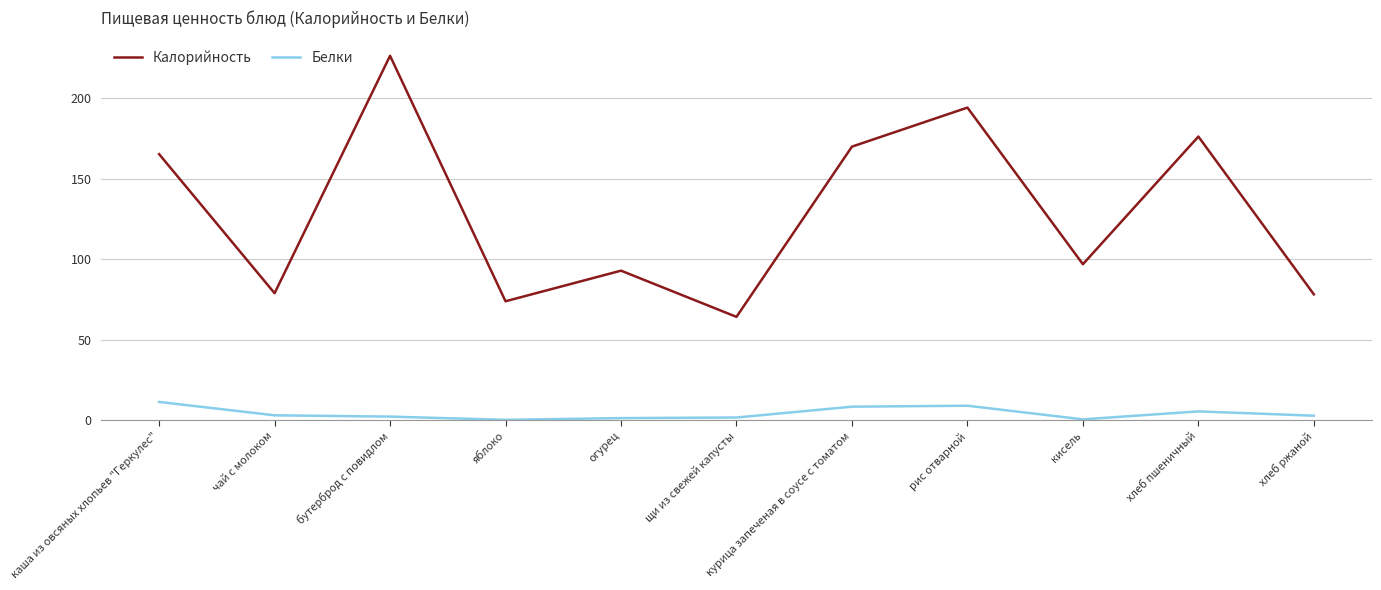

Which series has the largest range (max minus min)?

Калорийность